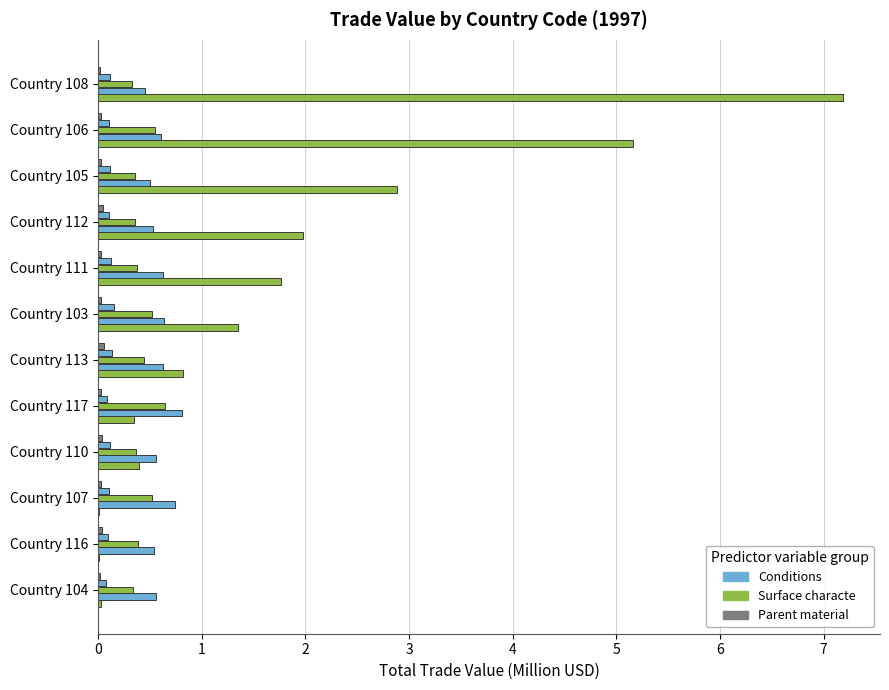

How many categories are shown in the chart?

12